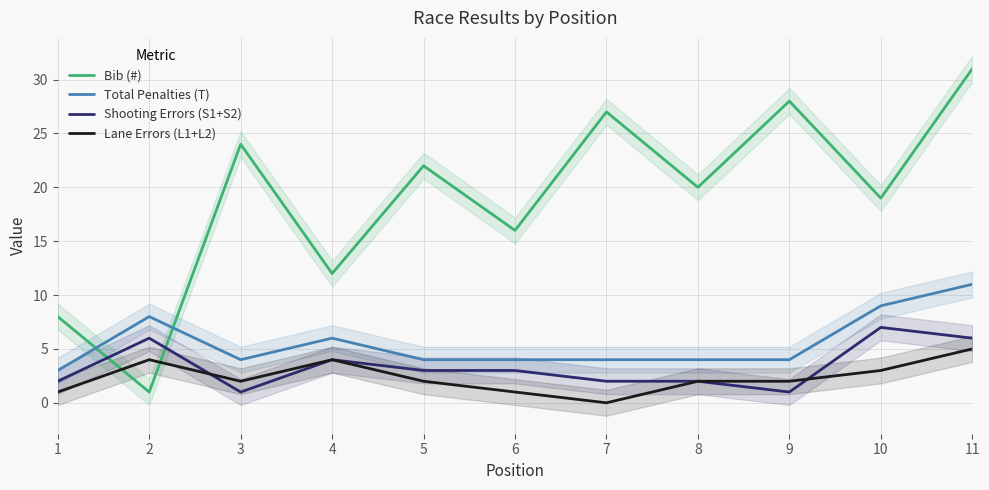

True or false: Total Penalties (T) and Bib (#) cross at least once.

True